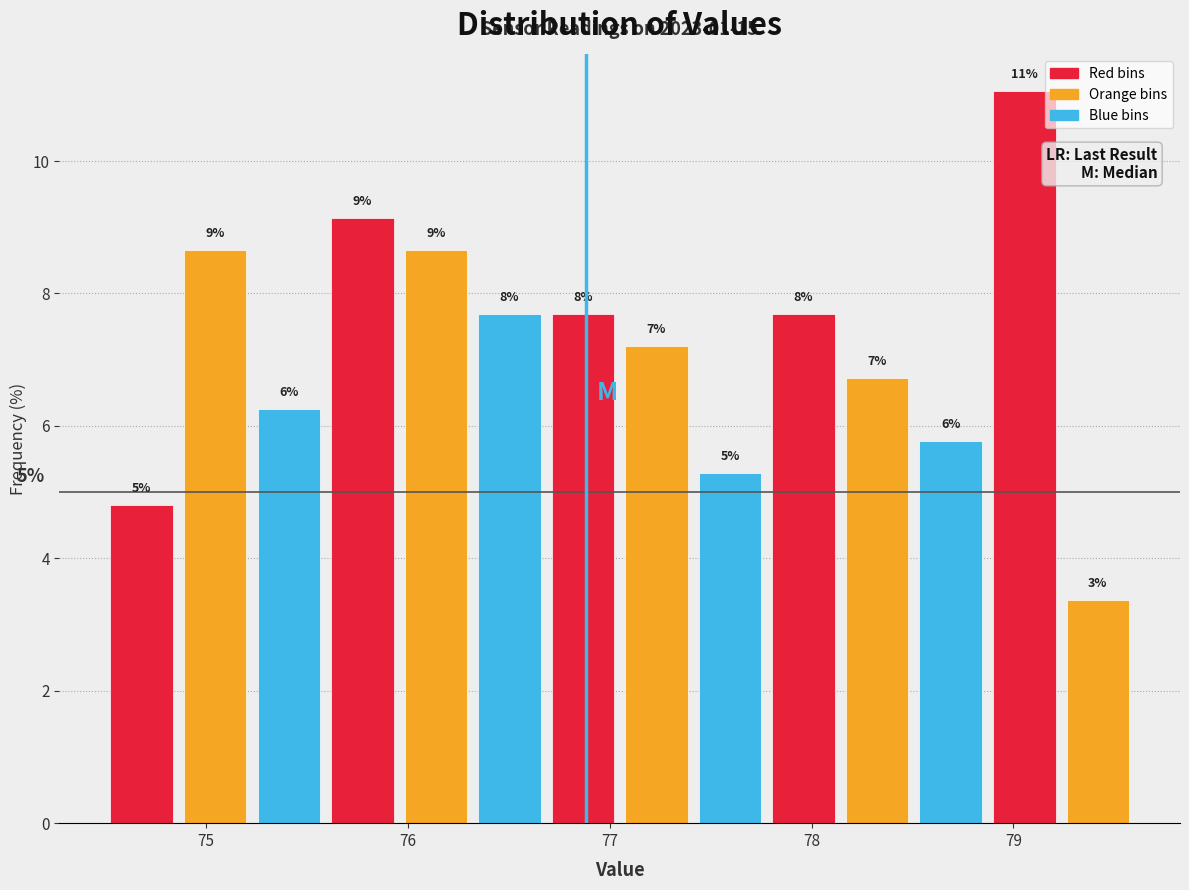

Read against the x-axis, roughly where is the centre of the tallest bar?

79.1